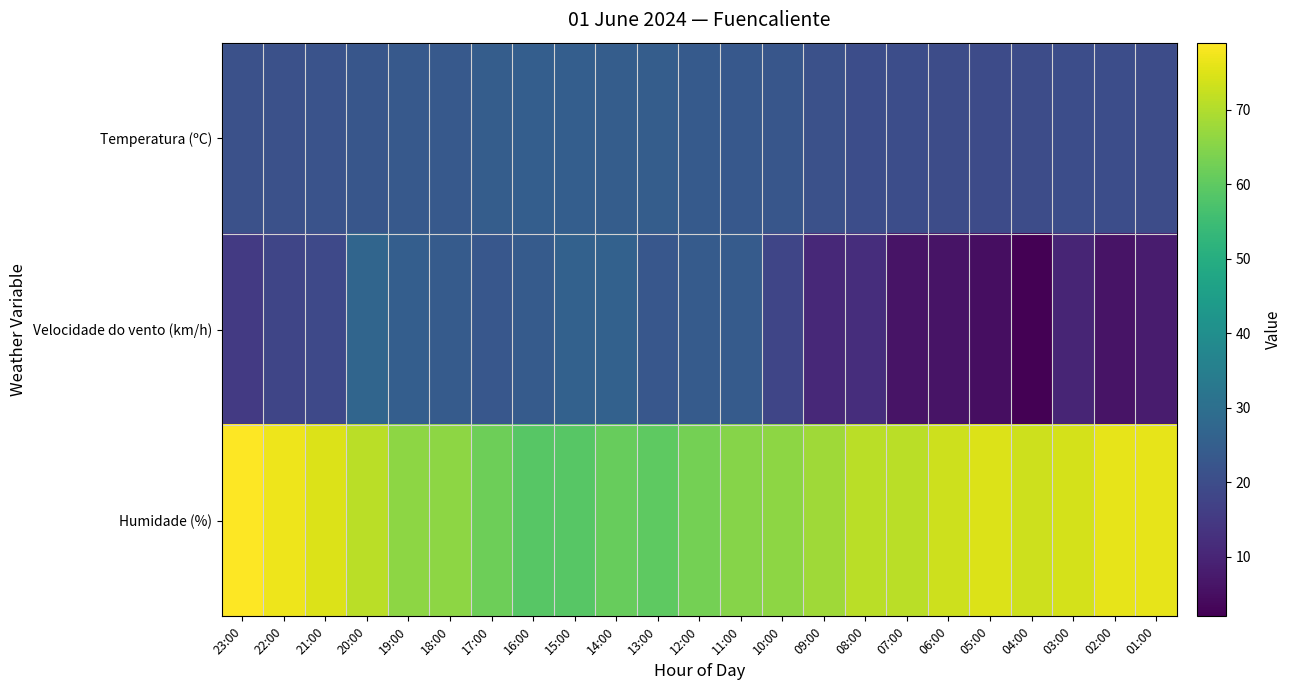

Reading left to right, extract all data points from this chart.

Temperatura (ºC): 23:00=21.0	22:00=21.1	21:00=21.6	20:00=22.5	19:00=23.6	18:00=23.6	17:00=24.6	16:00=25.0	15:00=25.1	14:00=24.8	13:00=24.6	12:00=23.9	11:00=23.3	10:00=22.7	09:00=21.2	08:00=20.1	07:00=20.1	06:00=20.0	05:00=19.7	04:00=20.0	03:00=20.3	02:00=20.1	01:00=20.0
Velocidade do vento (km/h): 23:00=15.0	22:00=18.0	21:00=19.0	20:00=27.0	19:00=25.0	18:00=24.0	17:00=23.0	16:00=24.0	15:00=26.0	14:00=26.0	13:00=23.0	12:00=24.0	11:00=24.0	10:00=18.0	09:00=11.0	08:00=12.0	07:00=6.0	06:00=6.0	05:00=5.0	04:00=2.0	03:00=10.0	02:00=6.0	01:00=8.0
Humidade (%): 23:00=79.0	22:00=77.0	21:00=75.0	20:00=71.0	19:00=66.0	18:00=66.0	17:00=62.0	16:00=59.0	15:00=59.0	14:00=61.0	13:00=60.0	12:00=63.0	11:00=65.0	10:00=66.0	09:00=68.0	08:00=71.0	07:00=71.0	06:00=73.0	05:00=75.0	04:00=73.0	03:00=74.0	02:00=76.0	01:00=76.0